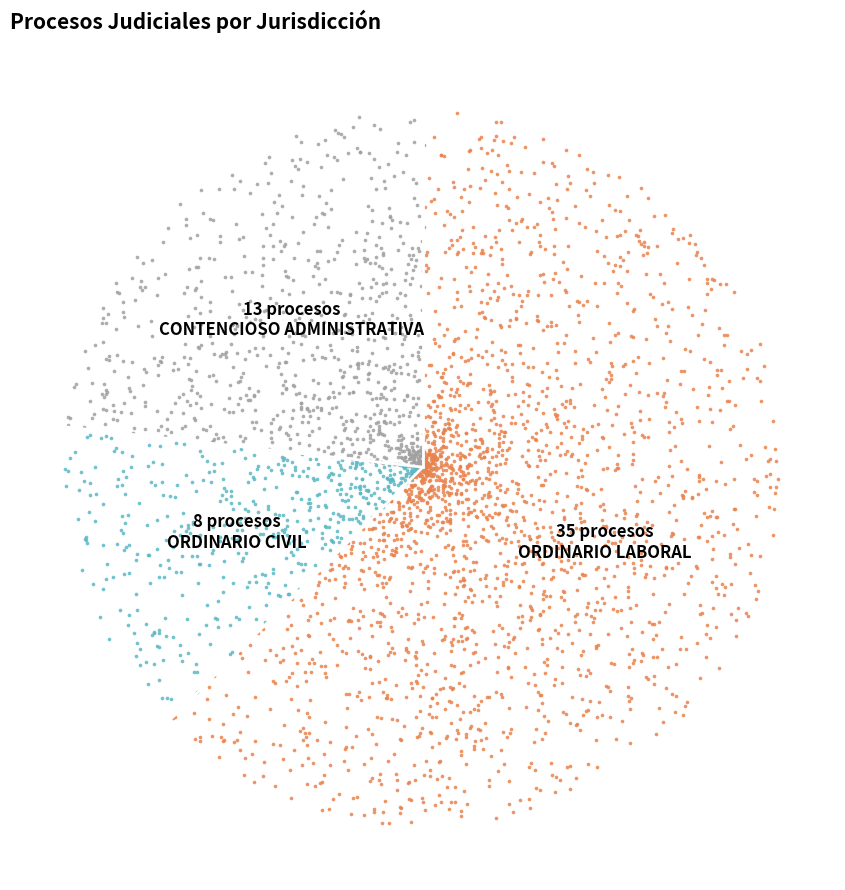

The ORDINARIO CIVIL slice represents 23% of the pie. True or false?

False